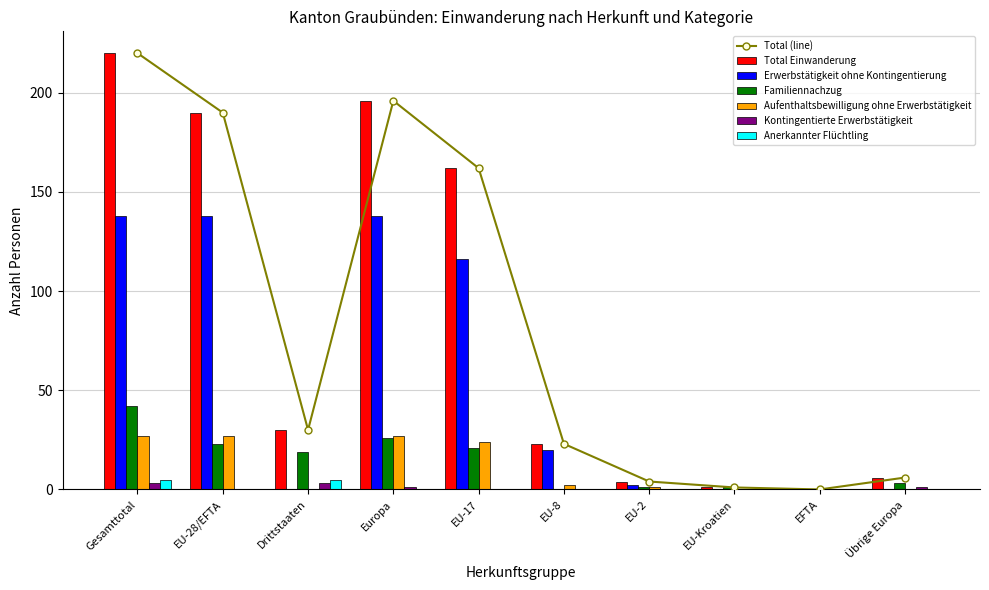

Is it true that Familiennachzug equals 10 at Drittstaaten?

False